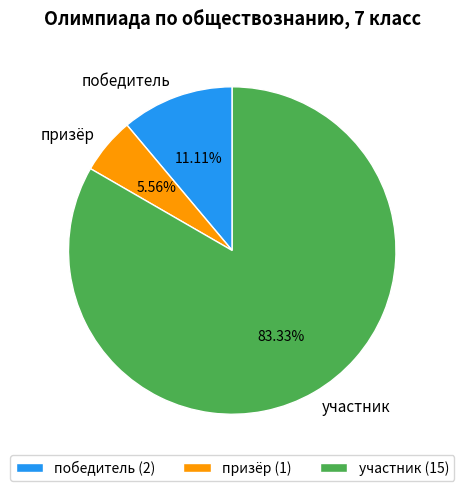

Between призёр and участник, which is larger?

участник